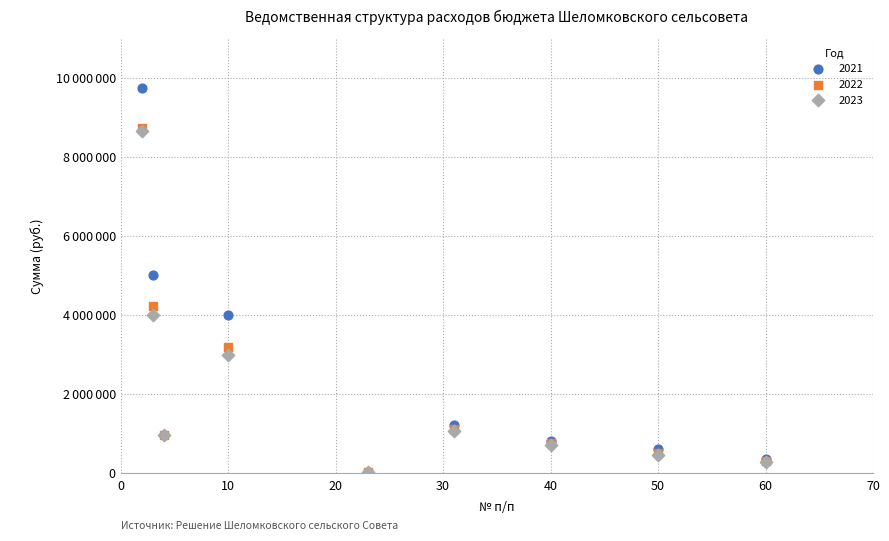

What are all the series names shown in the legend?

2021, 2022, 2023